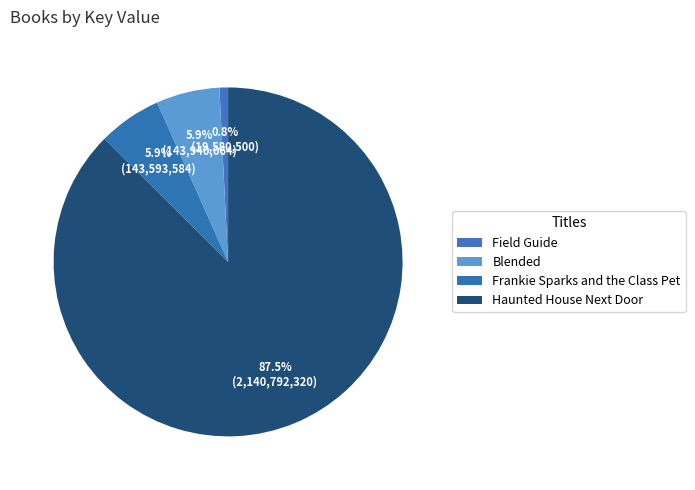

Count the number of slices in the pie.

4